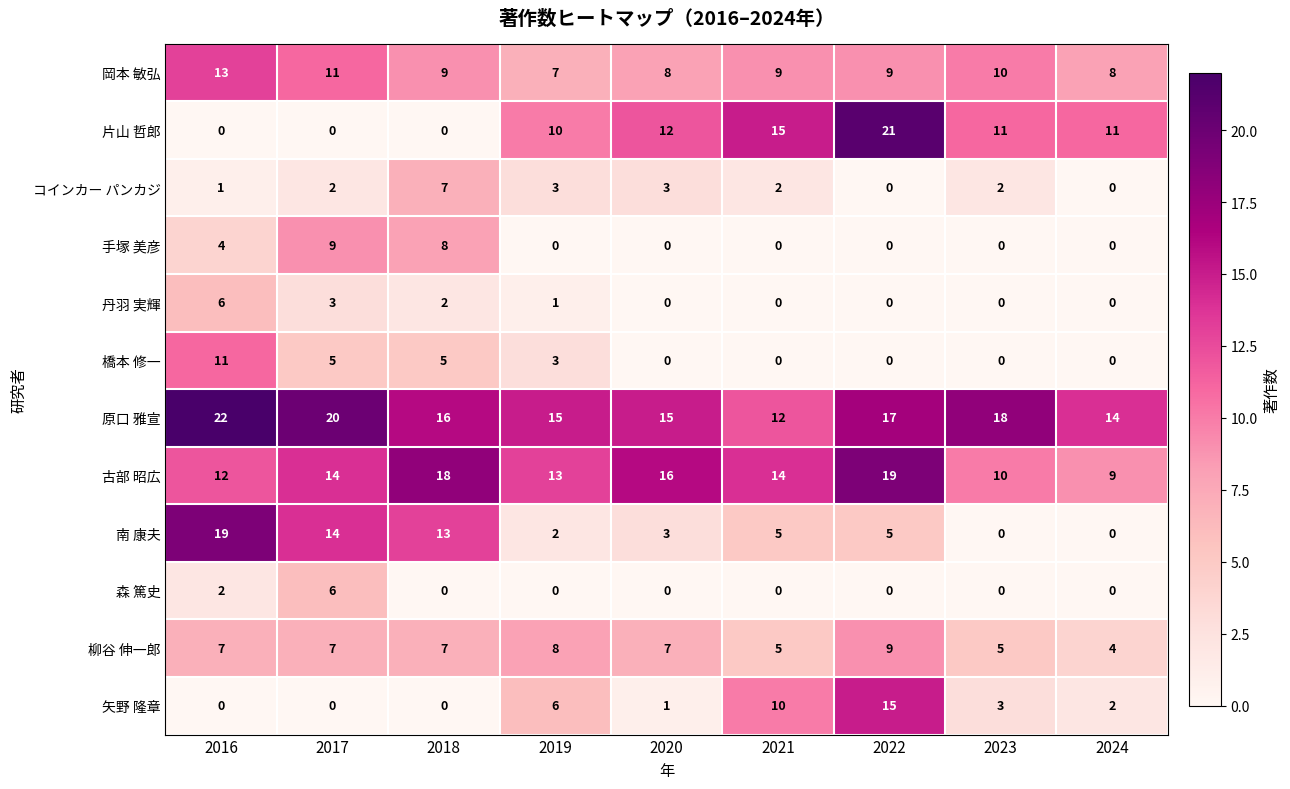

What is the difference between the maximum and minimum values in the 森 篤史 series?

6